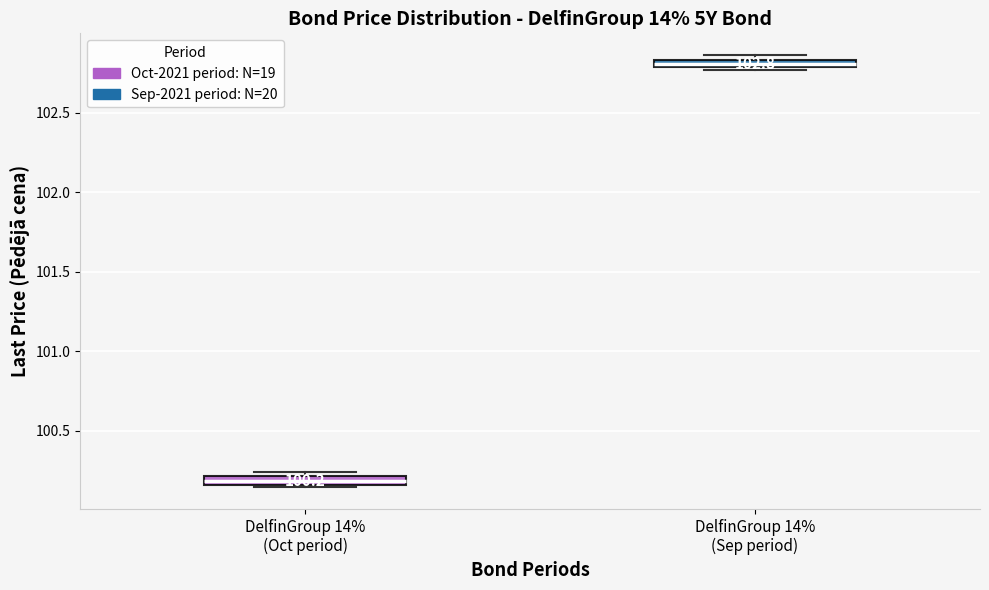

Which box has the lowest median line?

DelfinGroup 14% (Oct period)